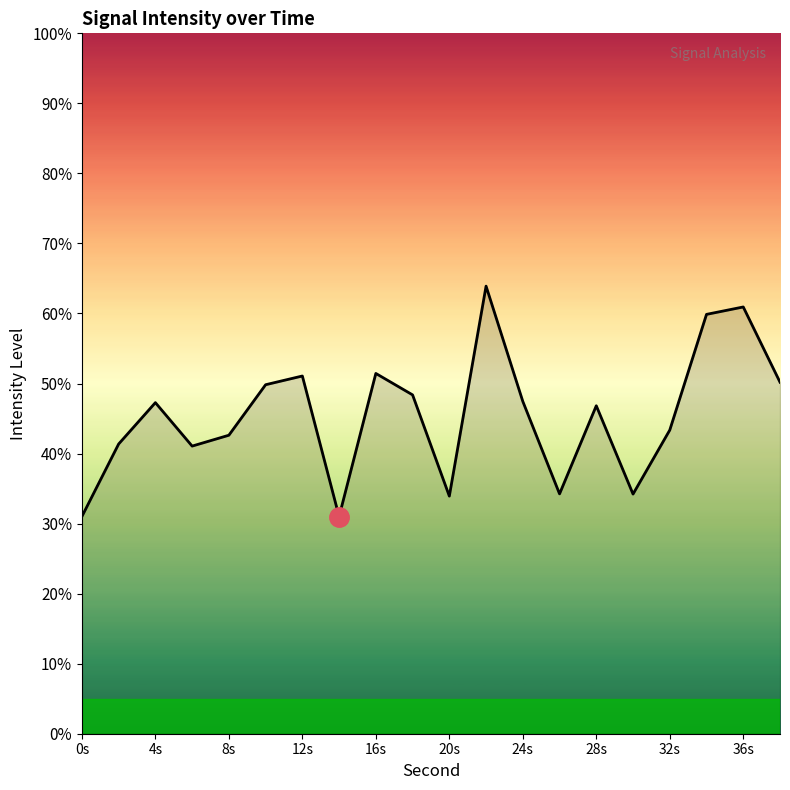

What is the difference between the maximum and minimum values?

32.9